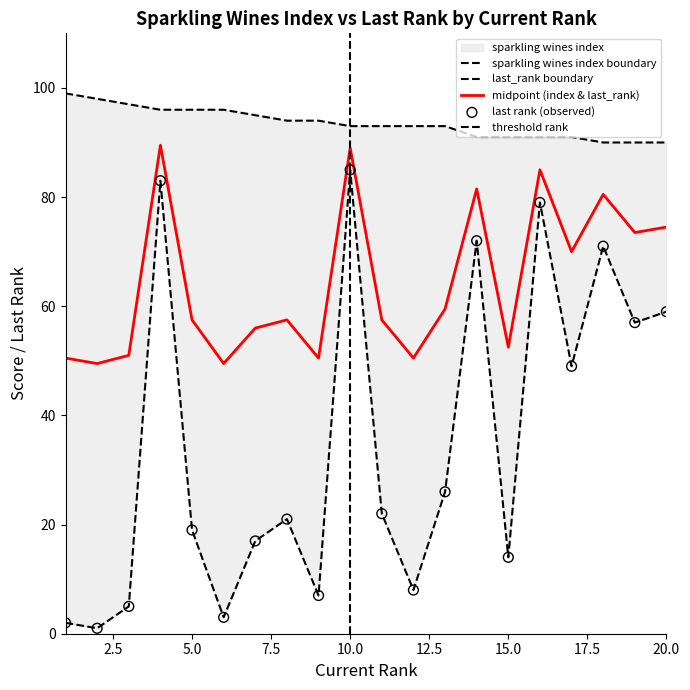

What is the total value across all series at 6?

99